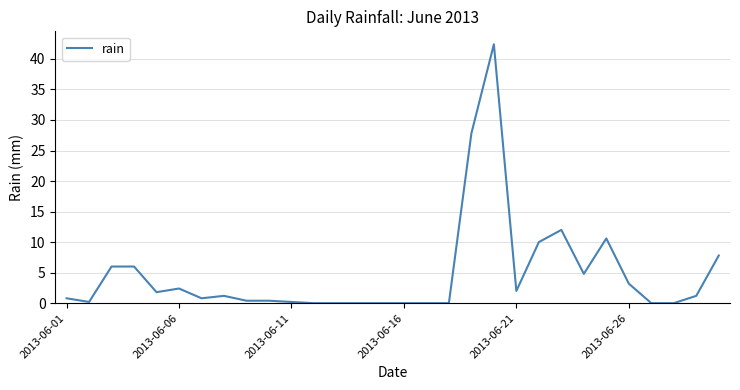

What is the greatest value displayed?

42.4